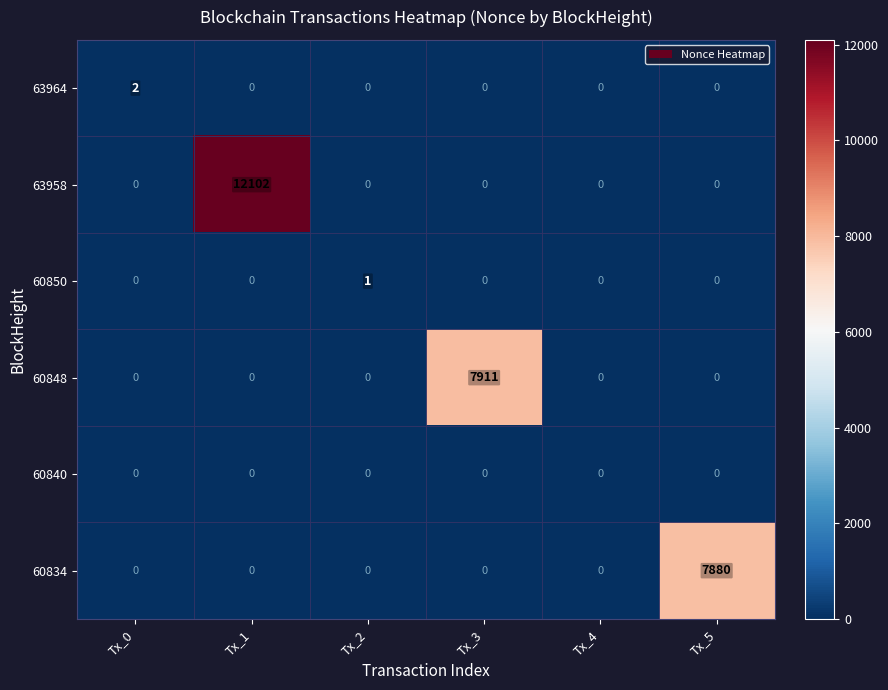

Is it true that 60834 equals 3834 at Tx_0?

False